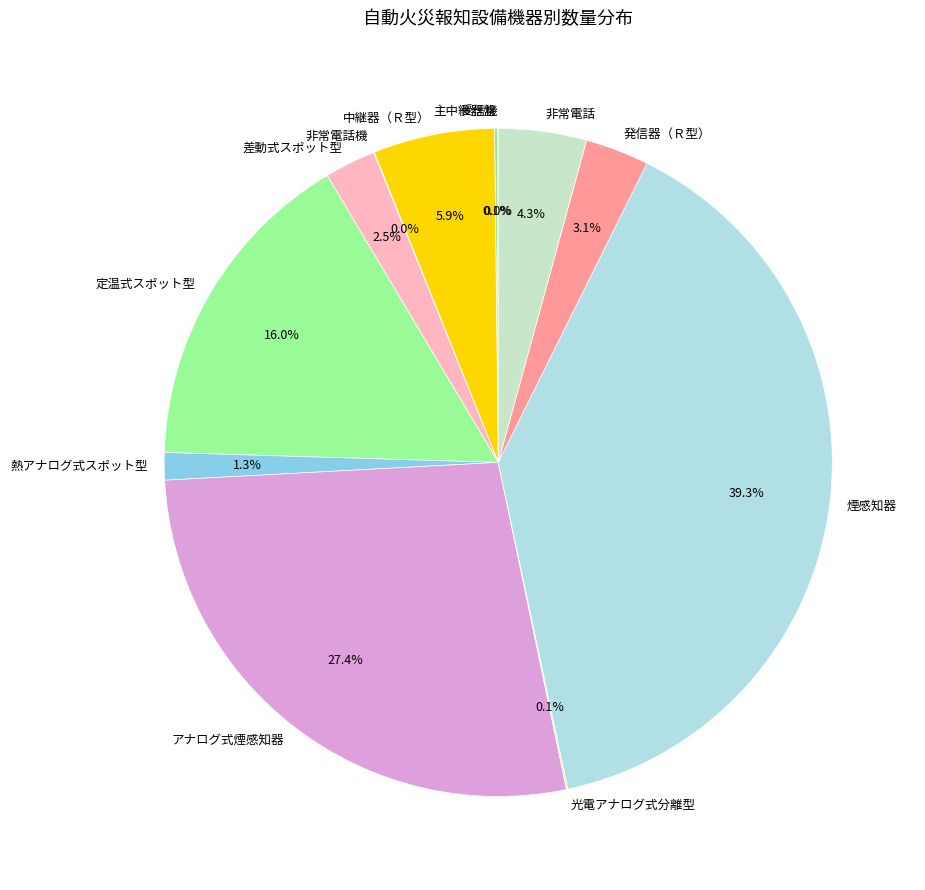

Is the sum of 中継器（Ｒ型） and 発信器（Ｒ型） greater than half?

No